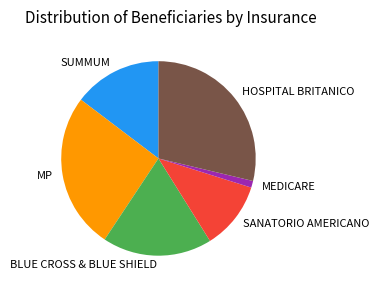

Rank the categories by value from lowest to highest.

MEDICARE, SANATORIO AMERICANO, SUMMUM, BLUE CROSS & BLUE SHIELD, MP, HOSPITAL BRITANICO